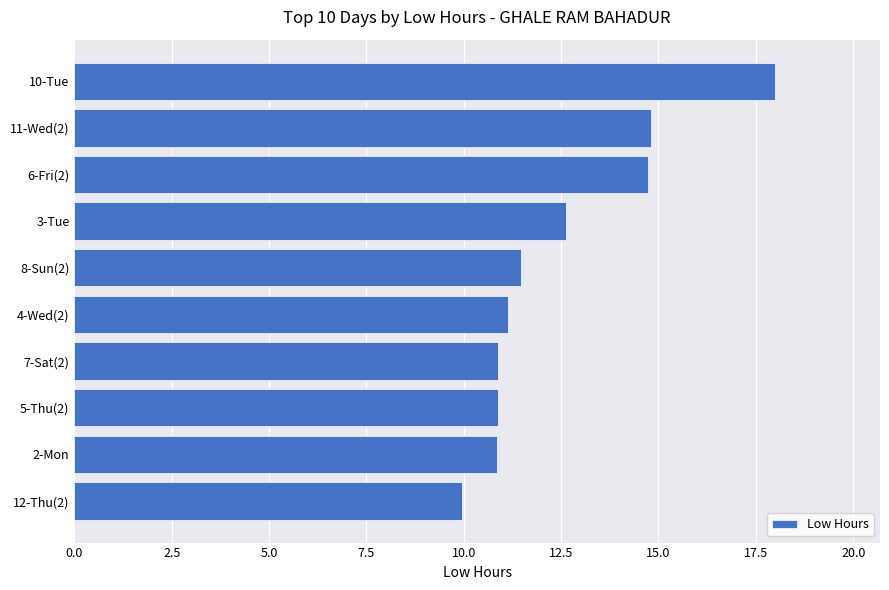

True or false: the data shows 4.4 at 12-Thu(2).

False